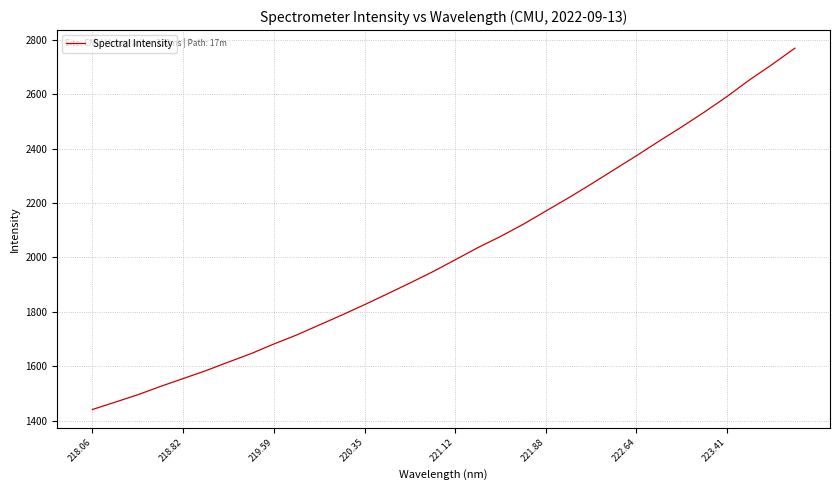

What is the difference between the maximum and minimum values?

1326.9